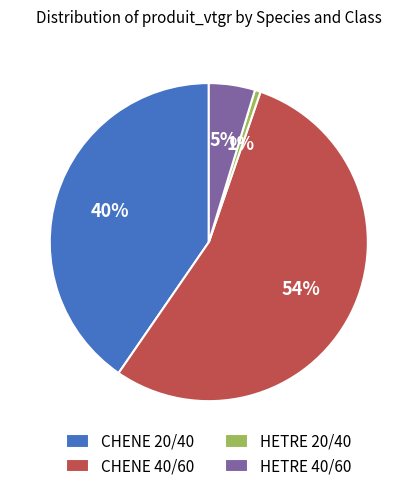

Is it true that CHENE 20/40 is 26% of the pie?

False